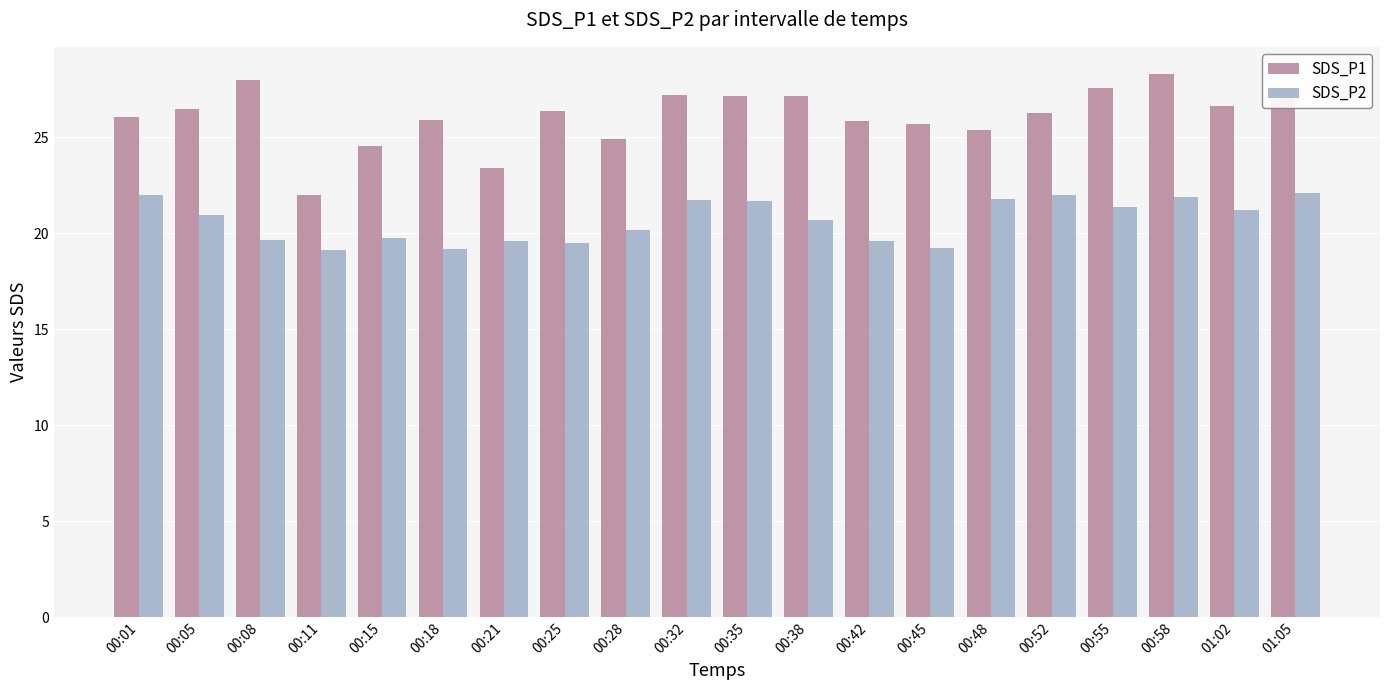

At how many categories does at least one series exceed 24?

18